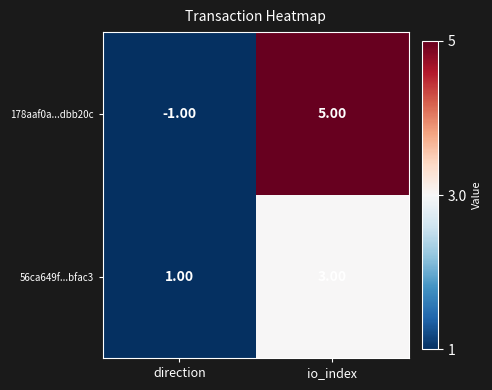

What is the difference between the 178aaf0a...dbb20c values at io_index and direction?

6